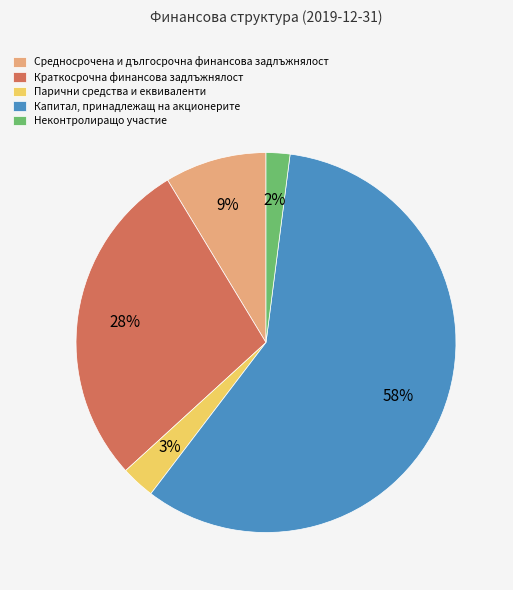

To the nearest percent, what is the combined percentage of Краткосрочна финансова задлъжнялост and Средносрочена и дългосрочна финансова задлъжнялост?

37%